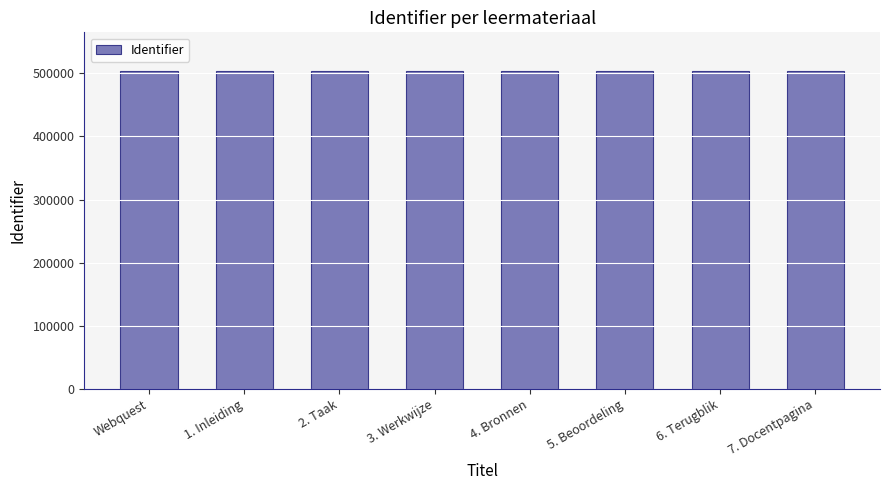

What is the smallest value displayed?

504035